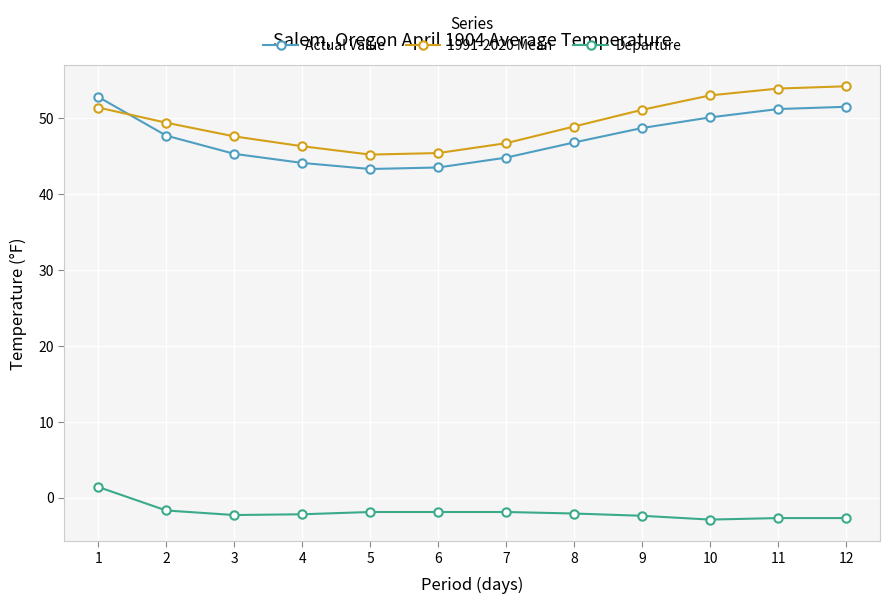

What are all the series names shown in the legend?

Actual Value, 1991-2020 Mean, Departure